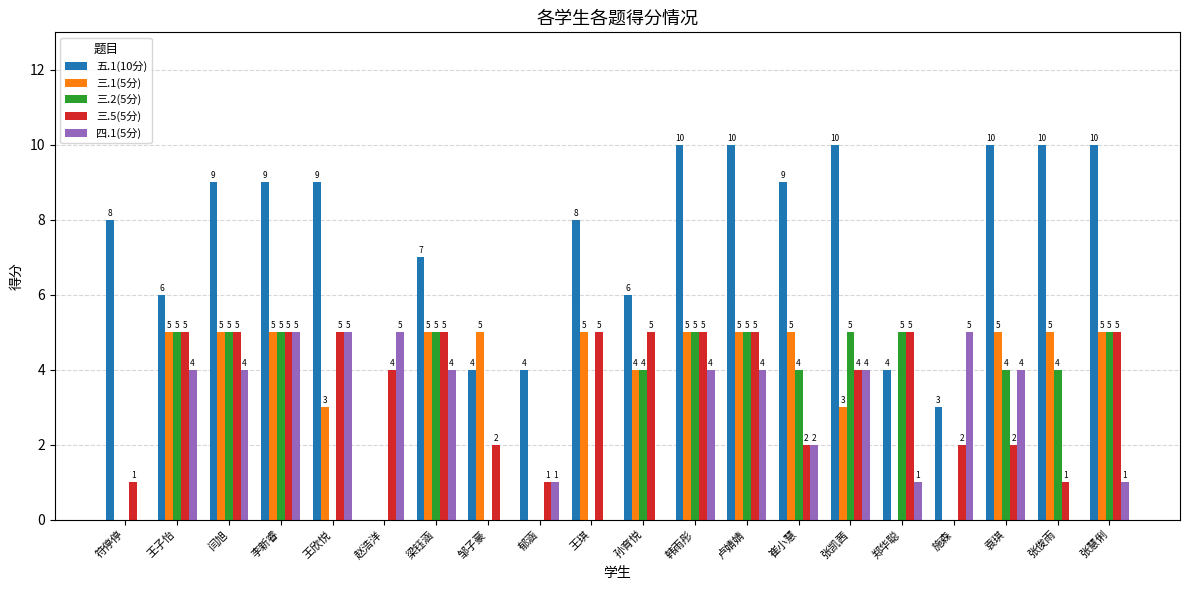

What is the sum of the 三.2(5分) values at 梁钰涵 and 张凯茜?

10